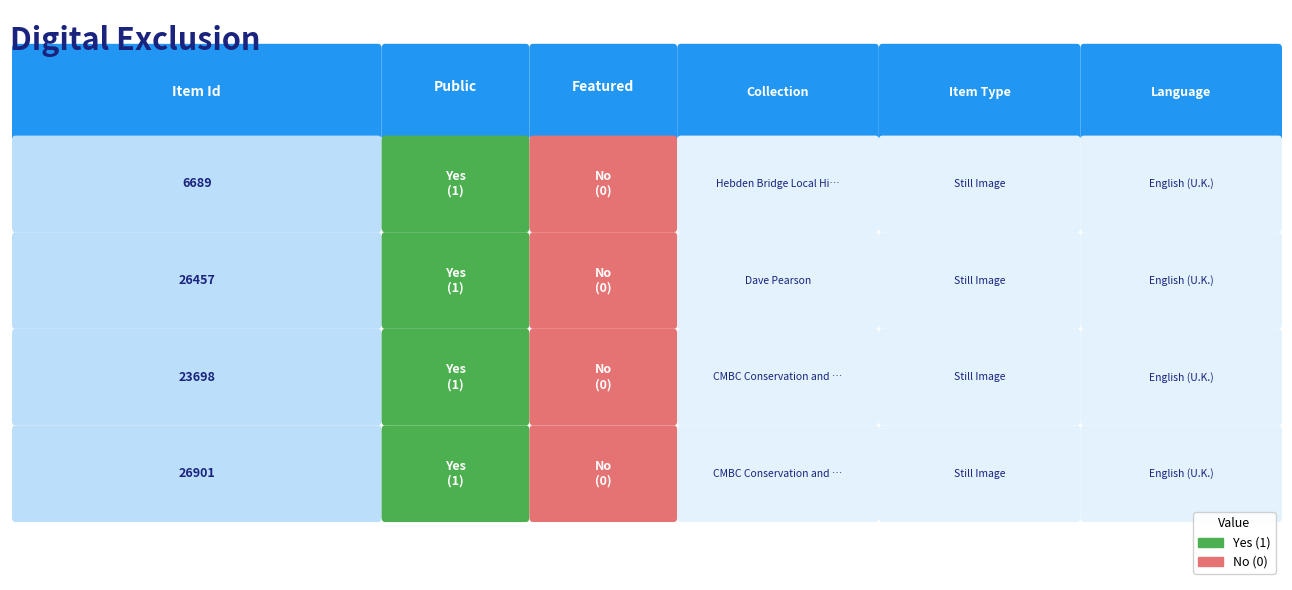

Which series has the widest spread of values?

6689